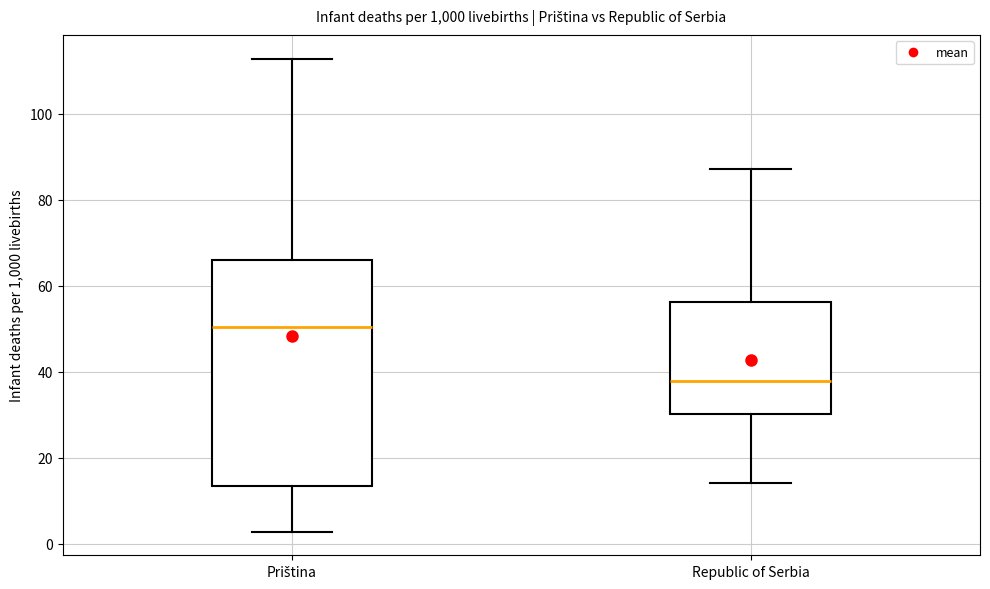

Comparing the boxes themselves (not the whiskers), which one is the tallest?

Priština